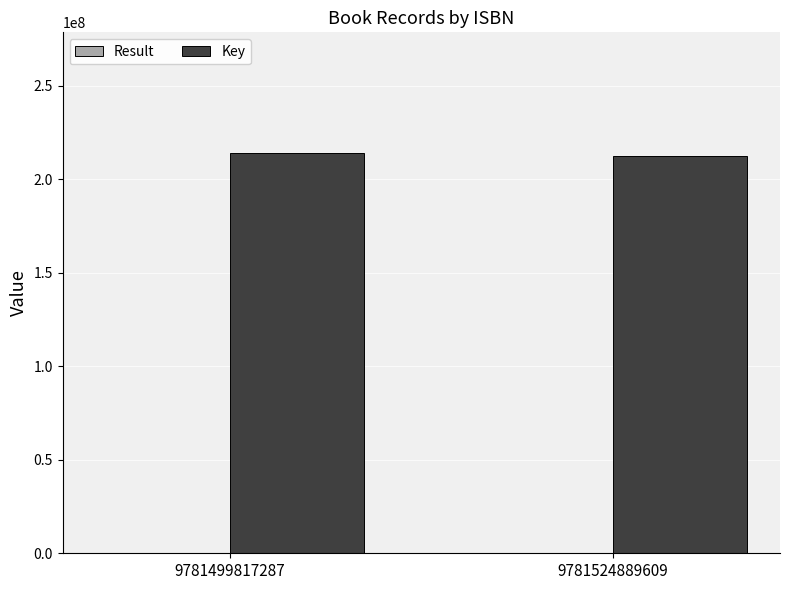

What is the highest value of the Key series?

214193845